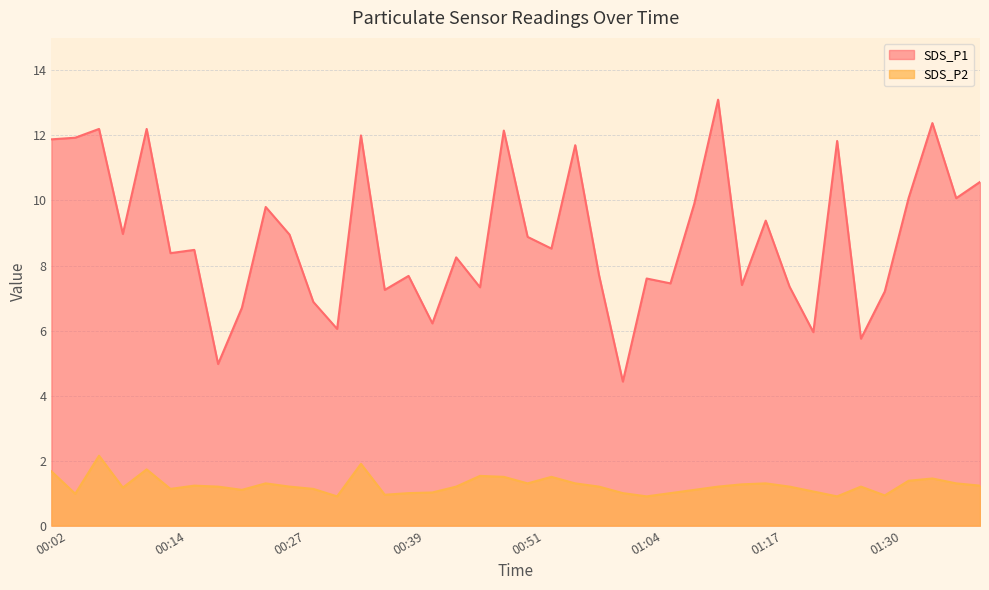

What is the spread (max minus min) of values at 00:54?

7.0